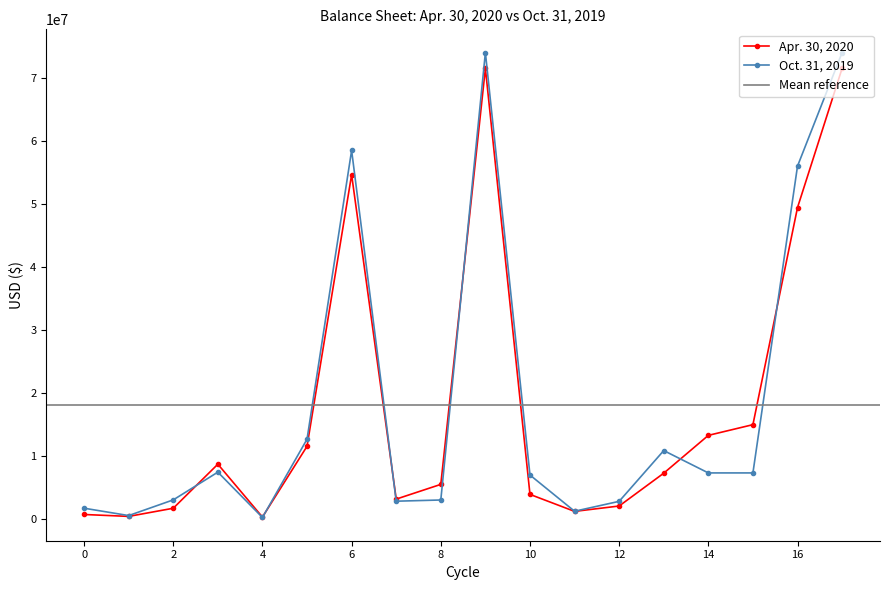

List the series in order of their overall mean, lowest first.

Apr. 30, 2020, Oct. 31, 2019